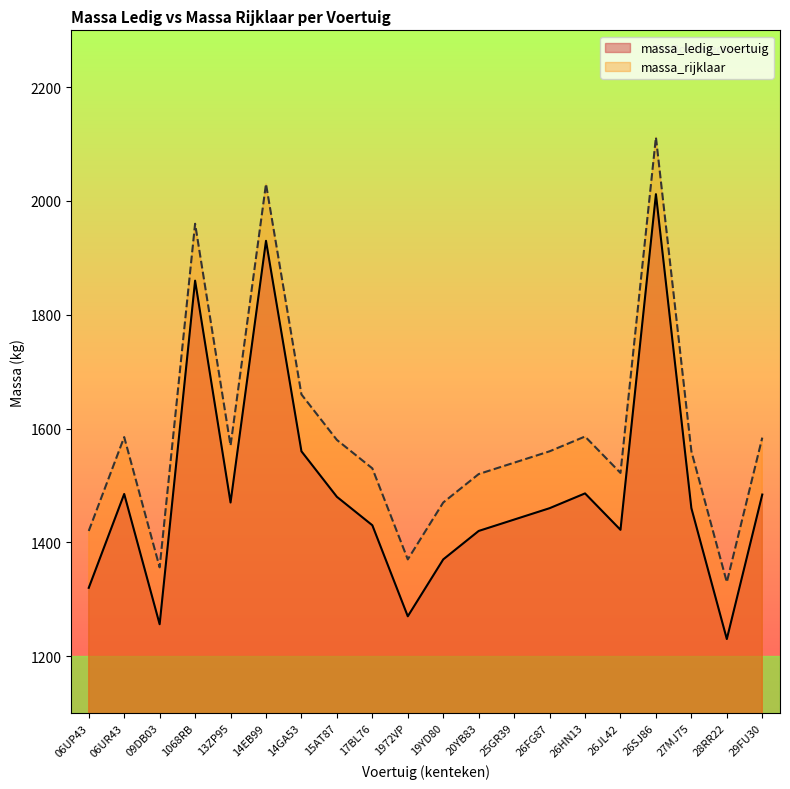

Rank the series by their average value, from lowest to highest.

massa_ledig_voertuig, massa_rijklaar